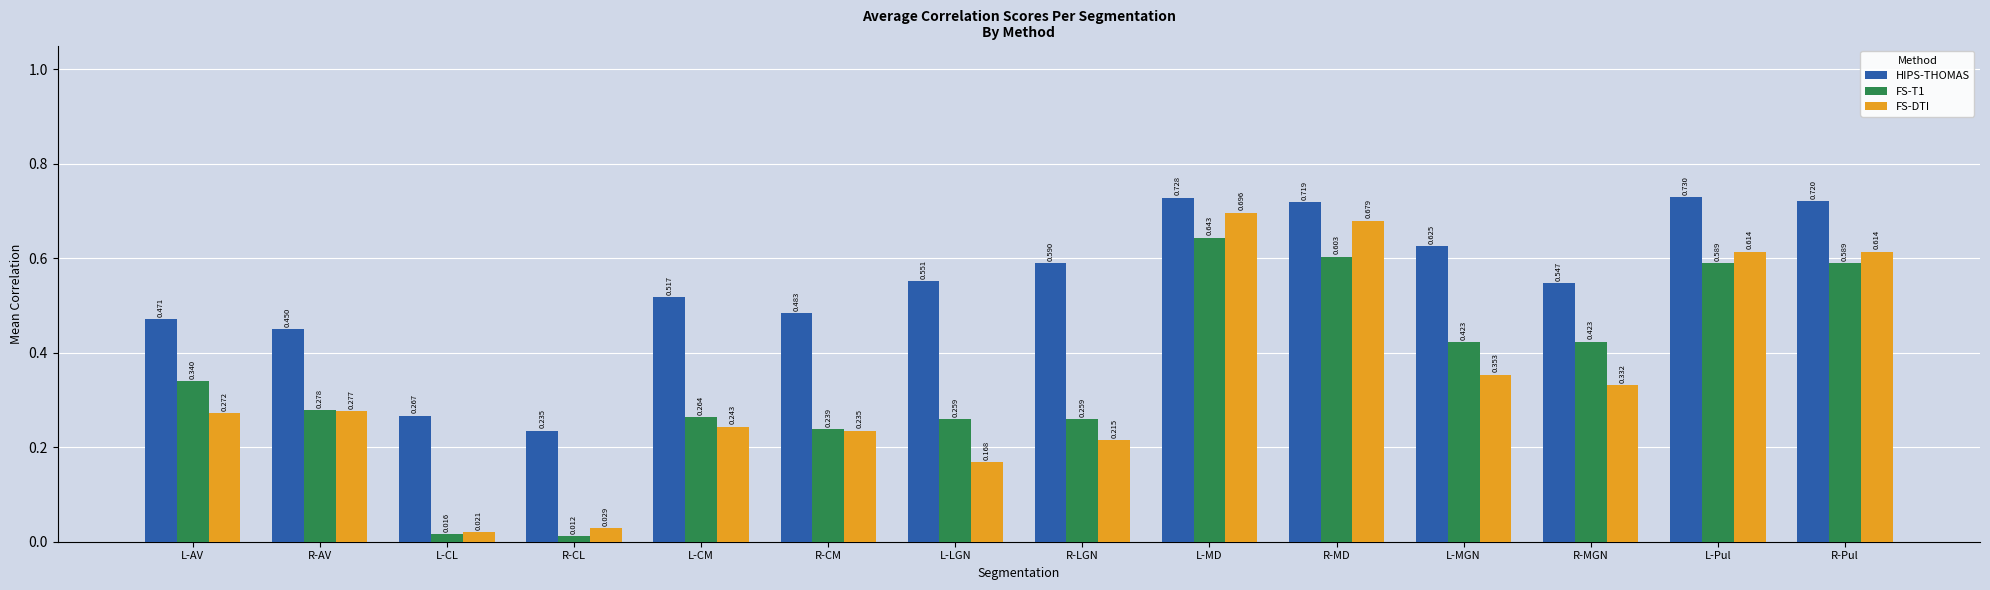

What position from the right is L-CM?

10